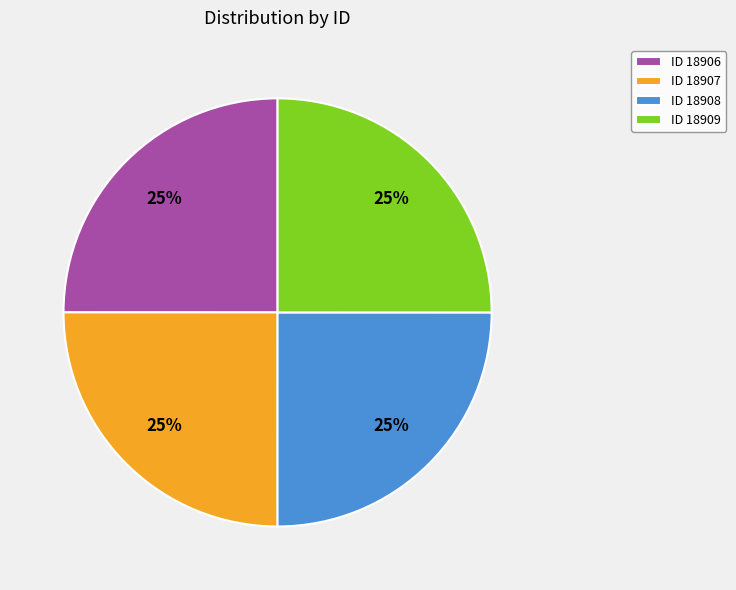

To the nearest percent, what is the combined percentage of ID 18908 and ID 18906?

50%